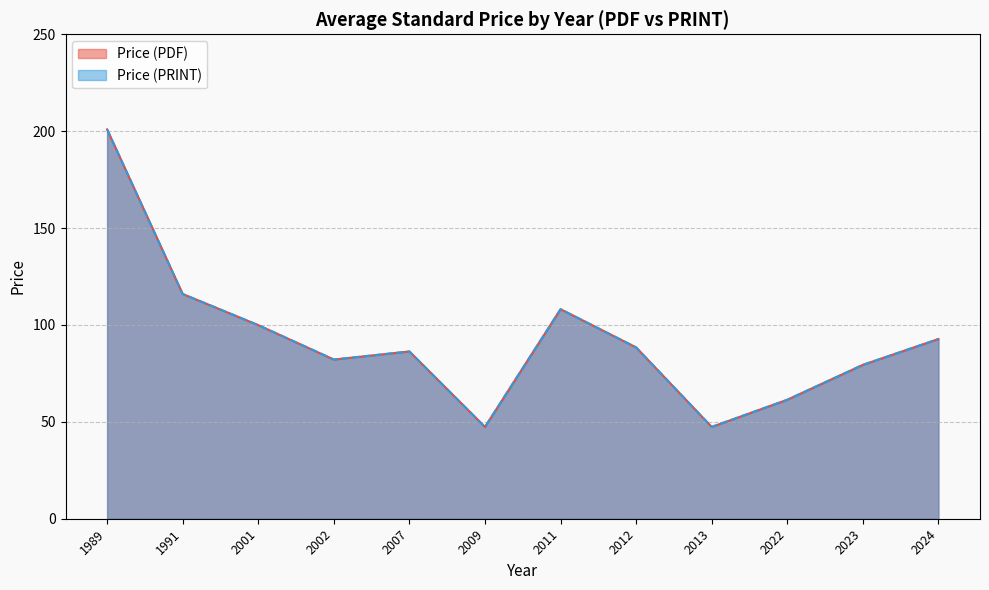

At which category is the sum across all series the highest?

1989